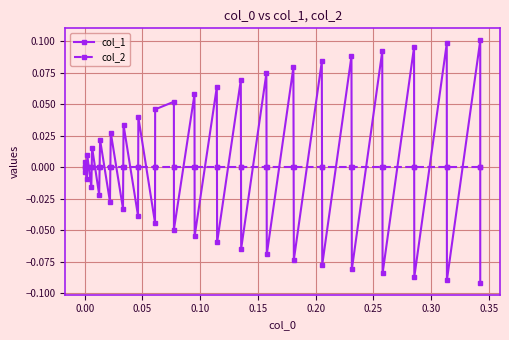

Reading right to left, transcribe all the data shown in this chart.

col_1: -0.1	0.1	-0.1	0.1	-0.1	0.1	-0.1	0.1	-0.1	0.1	-0.1	0.1	-0.1	0.1	-0.1	0.1	-0.1	0.1	-0.1	0.1	-0.1	0.1	-0.0	0.1	0.0	-0.0	0.0	-0.0	0.0	-0.0	0.0	-0.0	0.0	-0.0	0.0	-0.0	0.0	-0.0	0.0	-0.0
col_2: 0.0	0.0	0.0	0.0	0.0	0.0	0.0	0.0	0.0	0.0	0.0	0.0	0.0	0.0	0.0	0.0	0.0	0.0	0.0	0.0	0.0	0.0	0.0	0.0	0.0	0.0	0.0	0.0	0.0	0.0	0.0	0.0	0.0	0.0	0.0	0.0	0.0	0.0	0.0	0.0